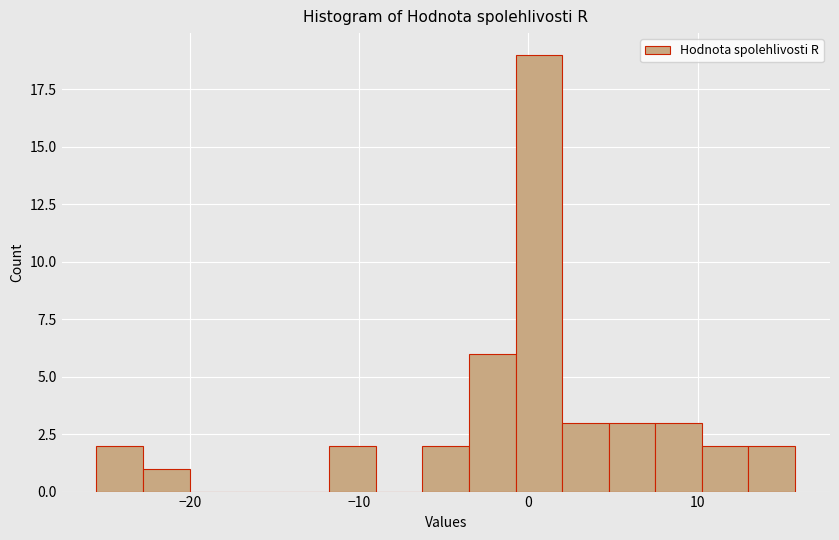

Read against the x-axis, roughly where is the centre of the tallest bar?

1